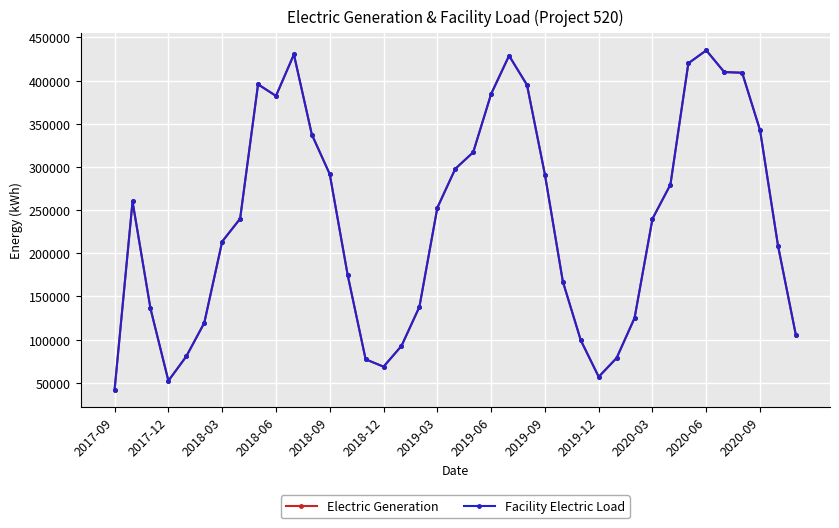

Reading right to left, what are all the values shown in this chart?

Electric Generation: 104902.6	208786.7	342392.1	409047.7	409858.9	434993.0	420014.0	279519.1	239976.3	125037.2	78730.6	56880.0	99213.5	167200.9	291111.0	394954.5	428792.5	384477.5	316961.5	297752.0	252730.5	137897.2	92683.5	68624.8	77196.0	174653.0	291576.0	337499.8	430242.0	382226.0	395629.0	239996.0	213569.0	119296.0	80638.0	52276.0	136079.0	259971.0	42014.0
Facility Electric Load: 104902.6	208786.7	342392.1	409047.7	409858.9	434993.0	420014.0	279519.1	239976.3	125037.2	78730.6	56880.0	99213.5	167200.9	291111.0	394954.5	428792.5	384477.5	316961.5	297752.0	252730.5	137897.2	92683.5	68624.8	77196.0	174653.0	291576.0	337499.8	430242.0	382226.0	395629.0	239996.0	213569.0	119296.0	80638.0	52276.0	136079.0	259971.0	42014.0